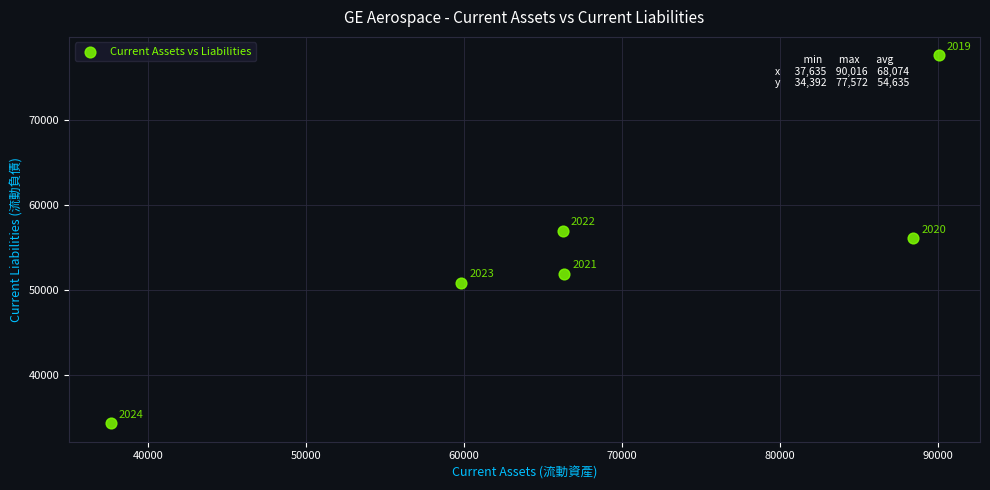

What Y value in the scatter plot is closest to 55982?

56069